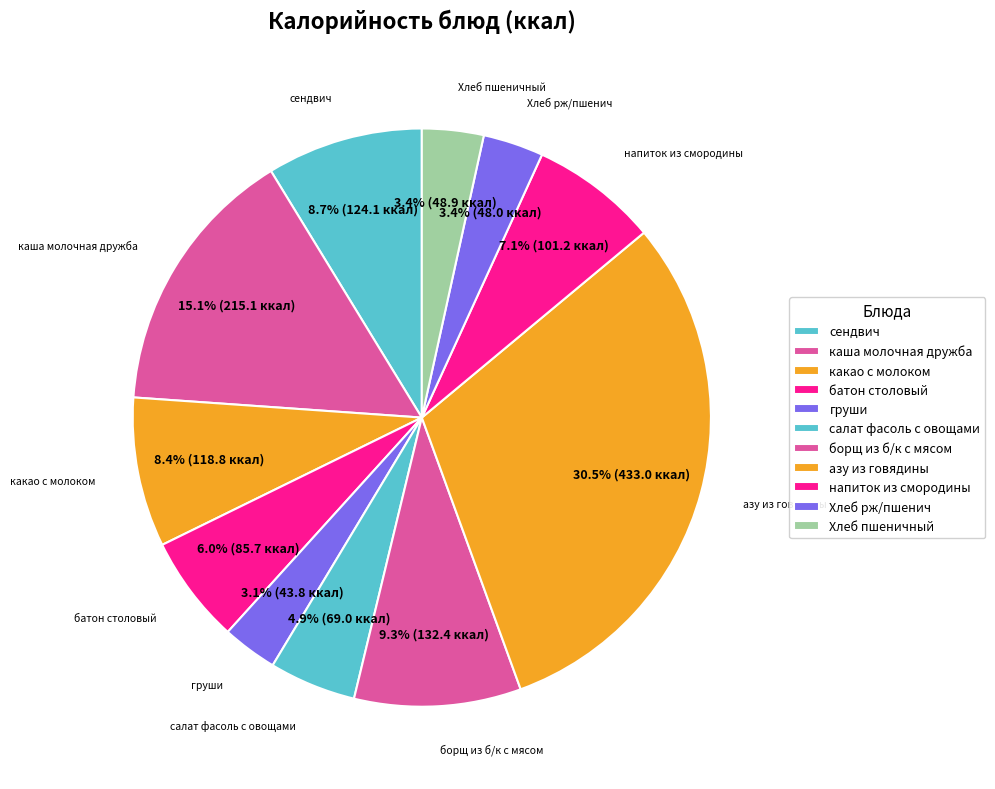

Rank the categories by value from lowest to highest.

груши, Хлеб рж/пшенич, Хлеб пшеничный, салат фасоль с овощами, батон столовый, напиток из смородины, какао с молоком, сендвич, борщ из б/к с мясом, каша молочная дружба, азу из говядины